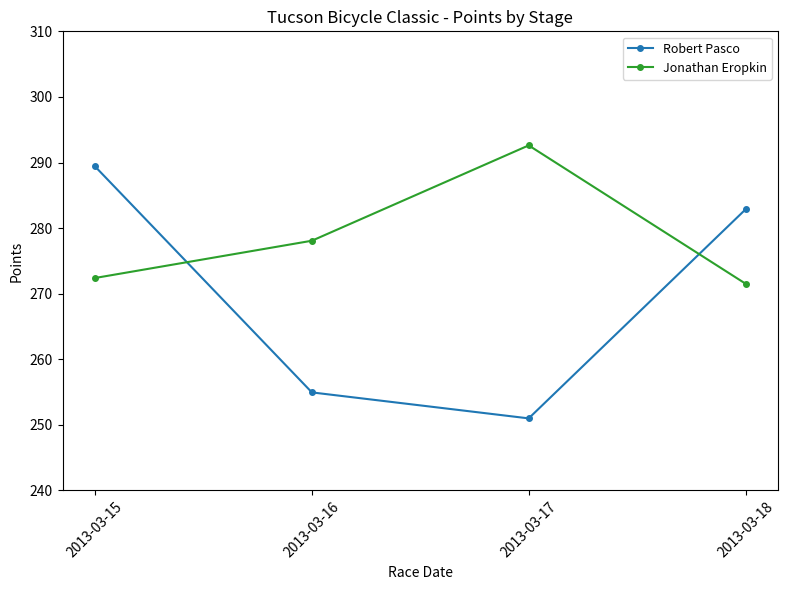

What is the difference between the Jonathan Eropkin values at 2013-03-15 and 2013-03-18?

0.9